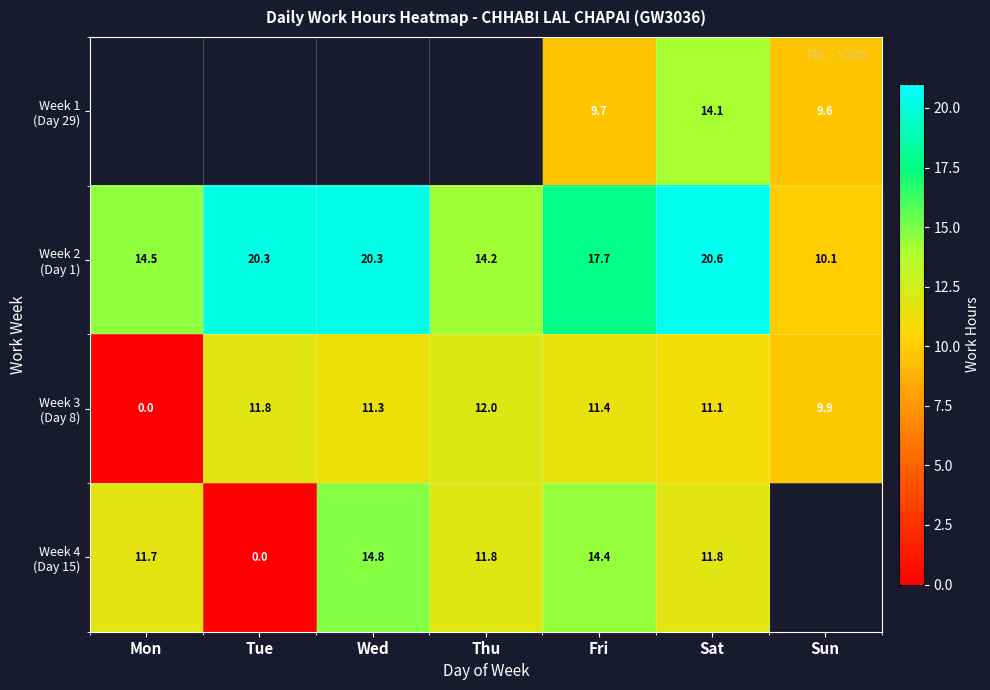

At which label is Week 2 (Day 1) closest to 15?

Mon